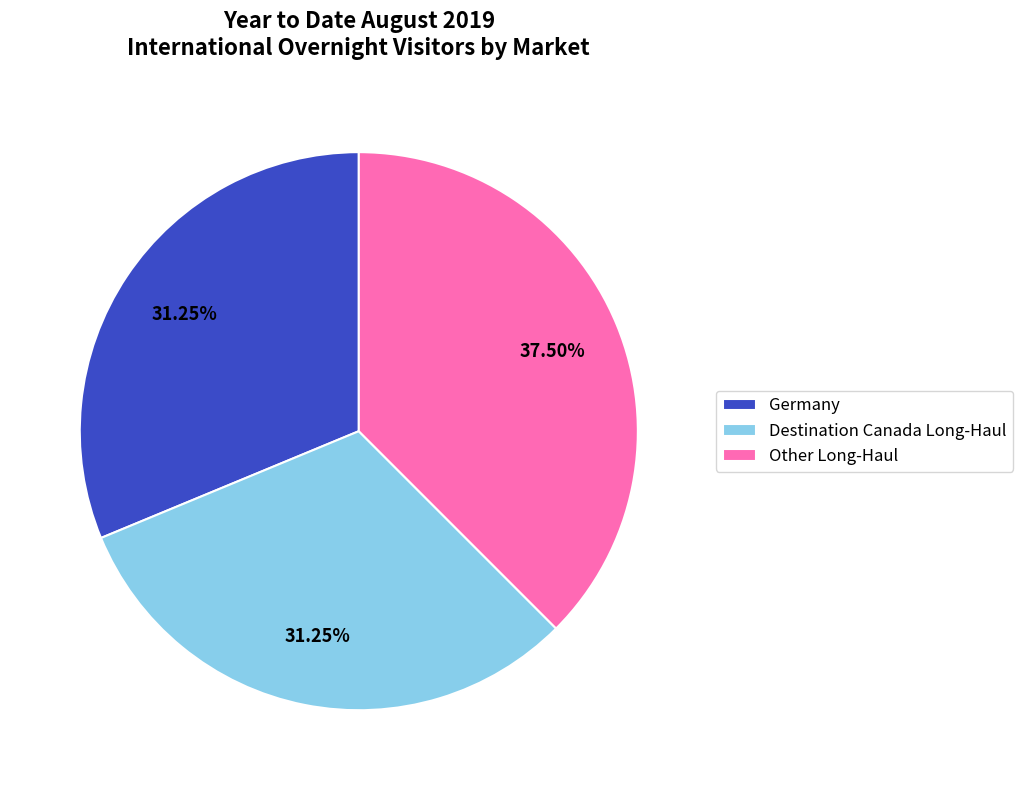

Approximately how many times larger is the value at Destination Canada Long-Haul compared to Other Long-Haul?

0.8